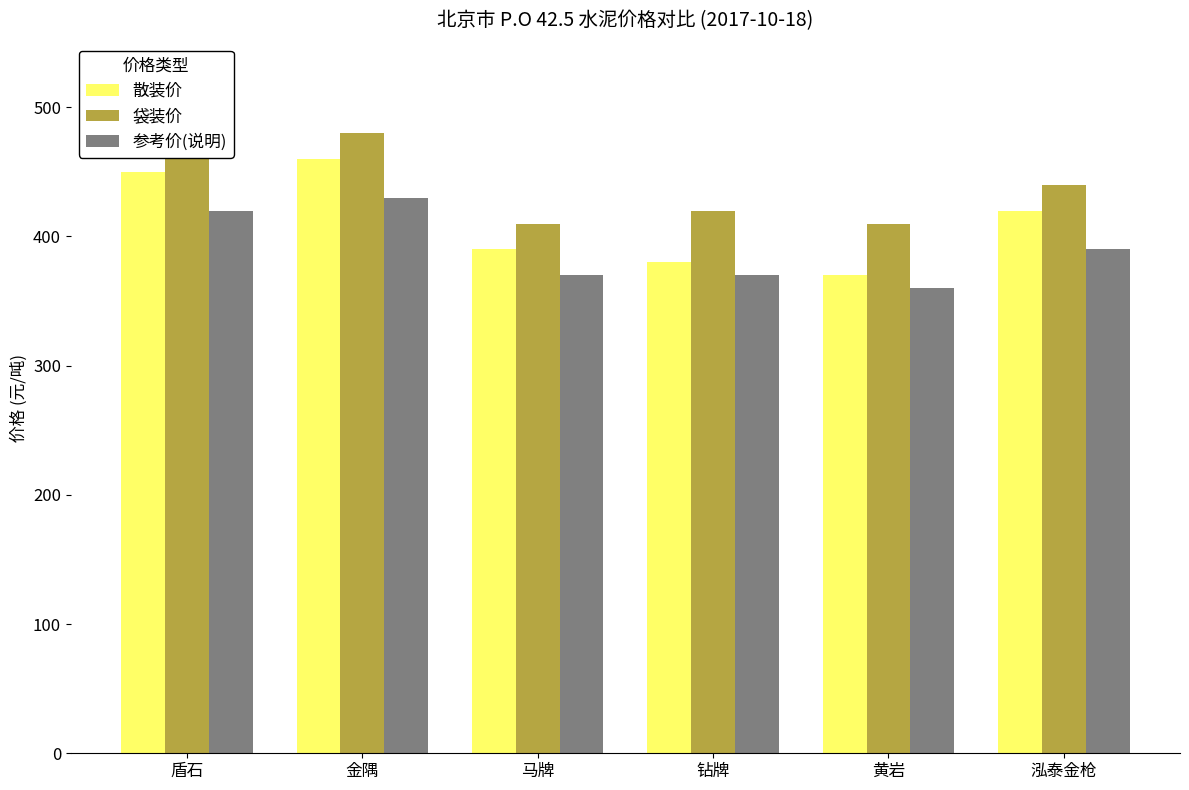

Reading right to left, list all the values displayed in this chart.

散装价: 泓泰金枪=420	黄岩=370	钻牌=380	马牌=390	金隅=460	盾石=450
袋装价: 泓泰金枪=440	黄岩=410	钻牌=420	马牌=410	金隅=480	盾石=470
参考价(说明): 泓泰金枪=390	黄岩=360	钻牌=370	马牌=370	金隅=430	盾石=420